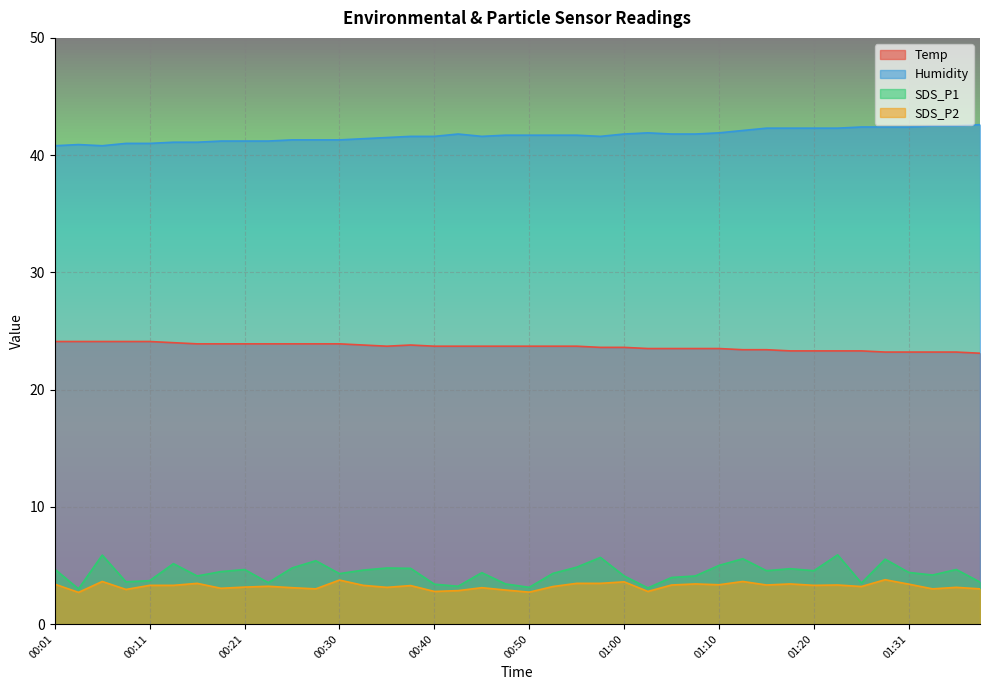

What is the value of the Temp point at the 26th from the left?

23.5